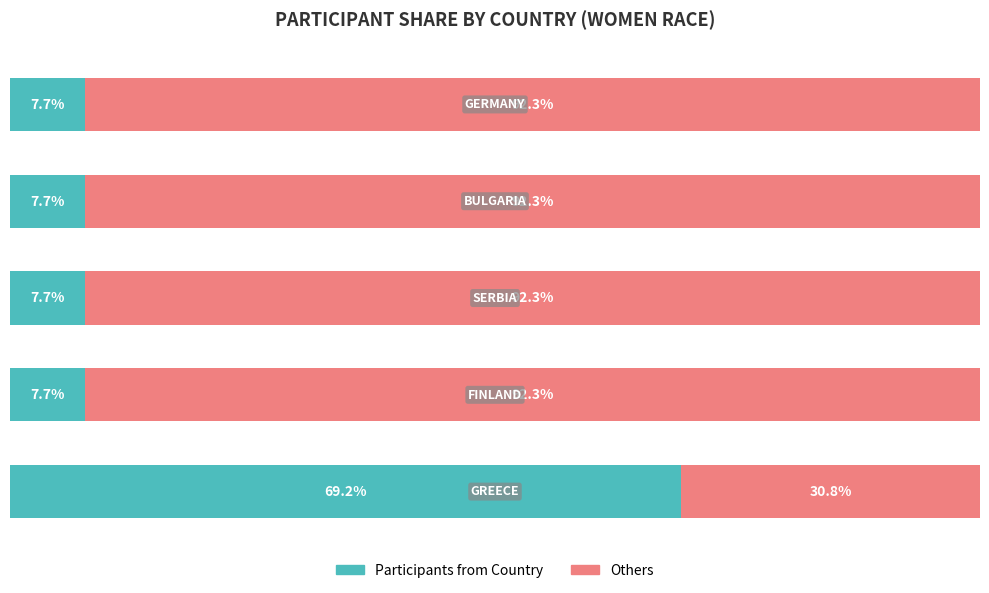

Is it true that Others equals 52.3 at 0?

False